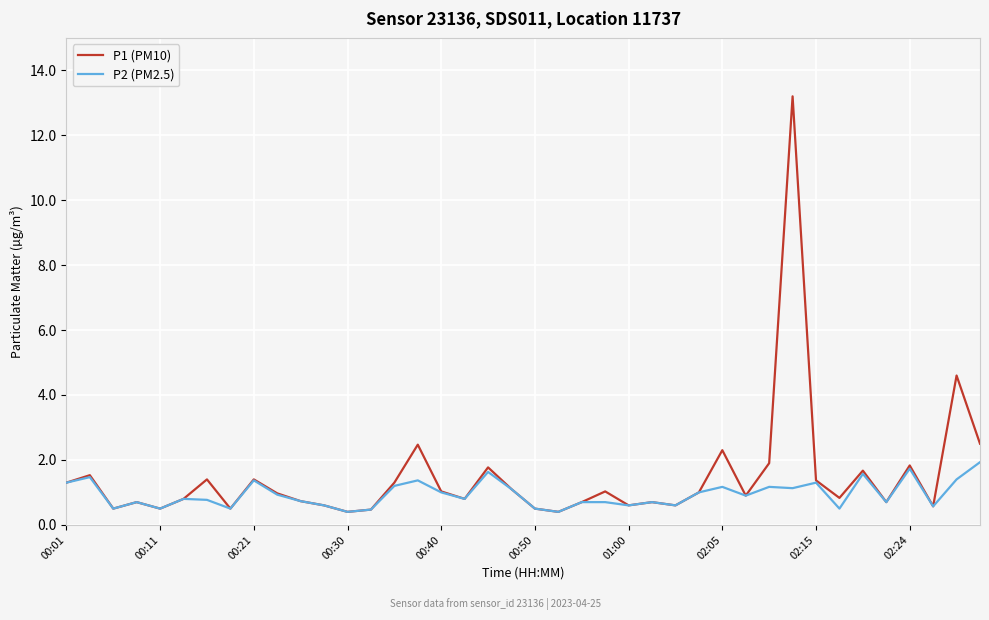

Which series has the widest spread of values?

P1 (PM10)